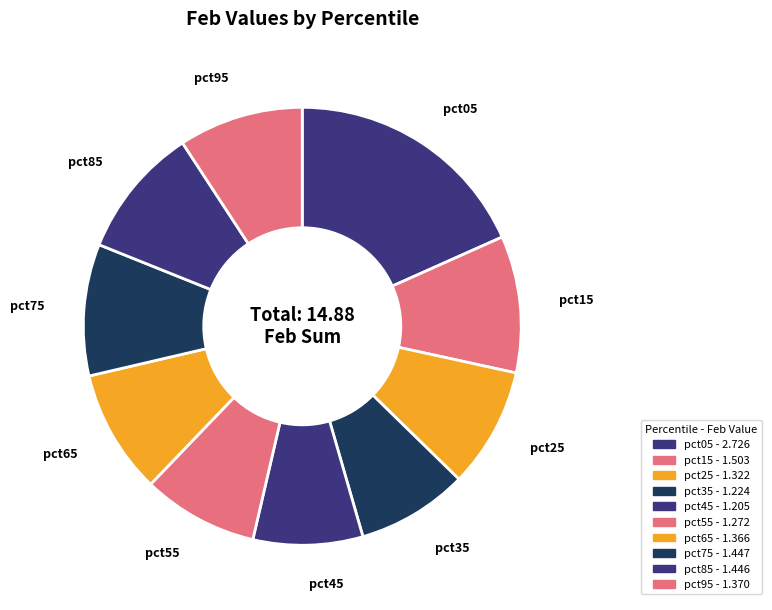

How much of the chart is everything except pct35?

91.8%